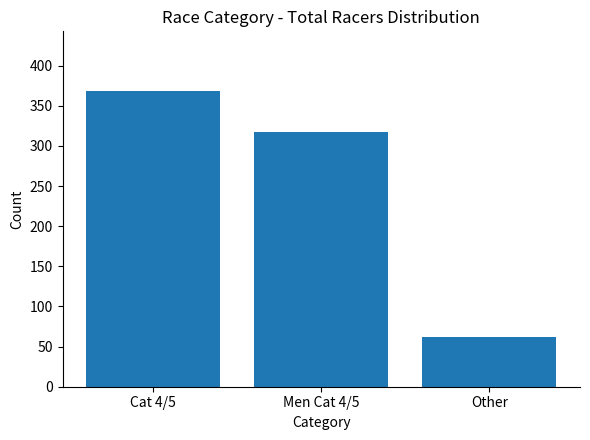

Where is the data nearest to the value 215?

Men Cat 4/5